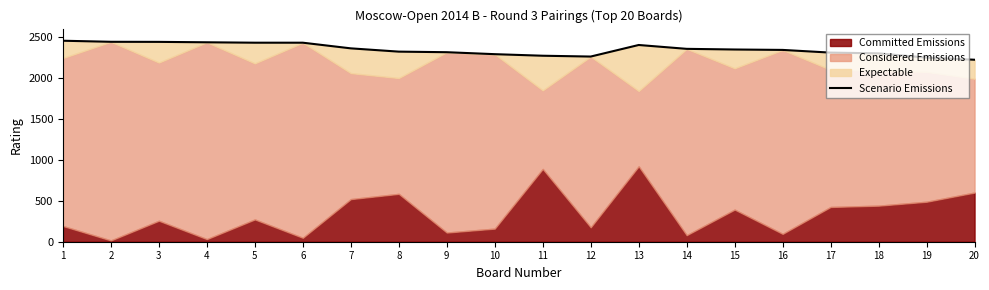

What is the difference between the second highest and minimum values?

219